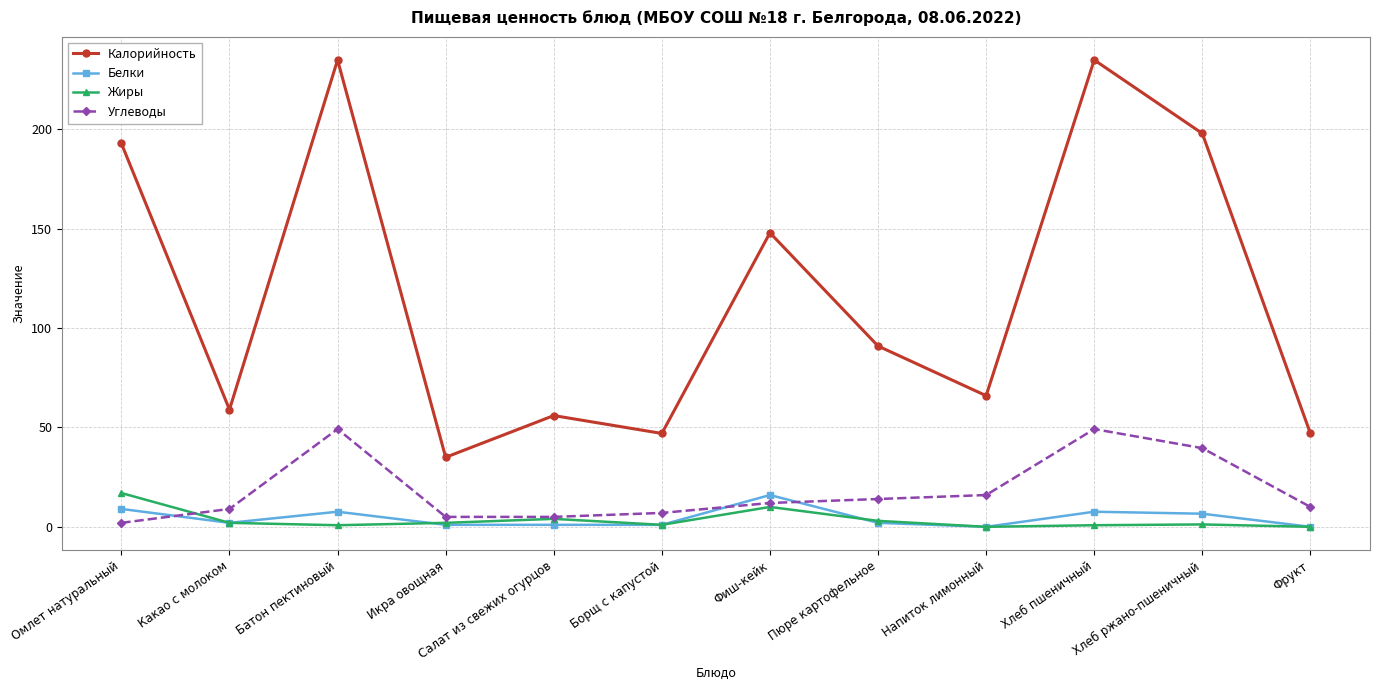

True or false: Жиры and Калорийность cross at least once.

False